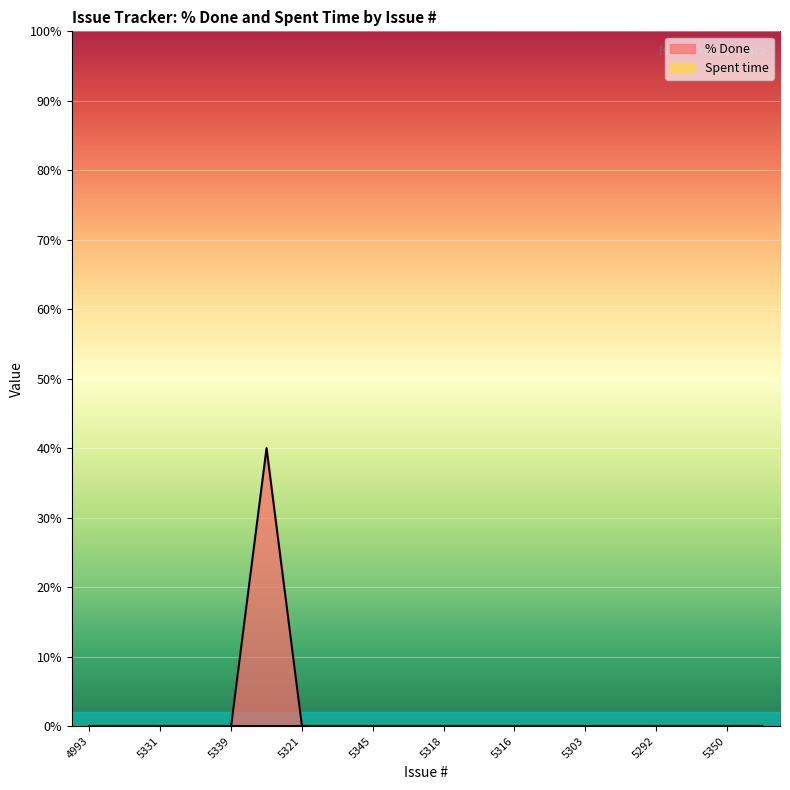

Rank the categories by value from lowest to highest.

4993, 5000, 5331, 5340, 5339, 5321, 5257, 5345, 5326, 5318, 5317, 5316, 5312, 5303, 5301, 5292, 5291, 5350, 5349, 5327